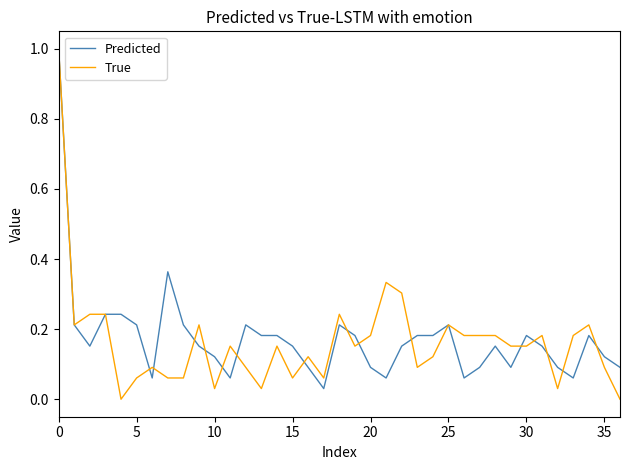

What is the sum of all True values?

6.1